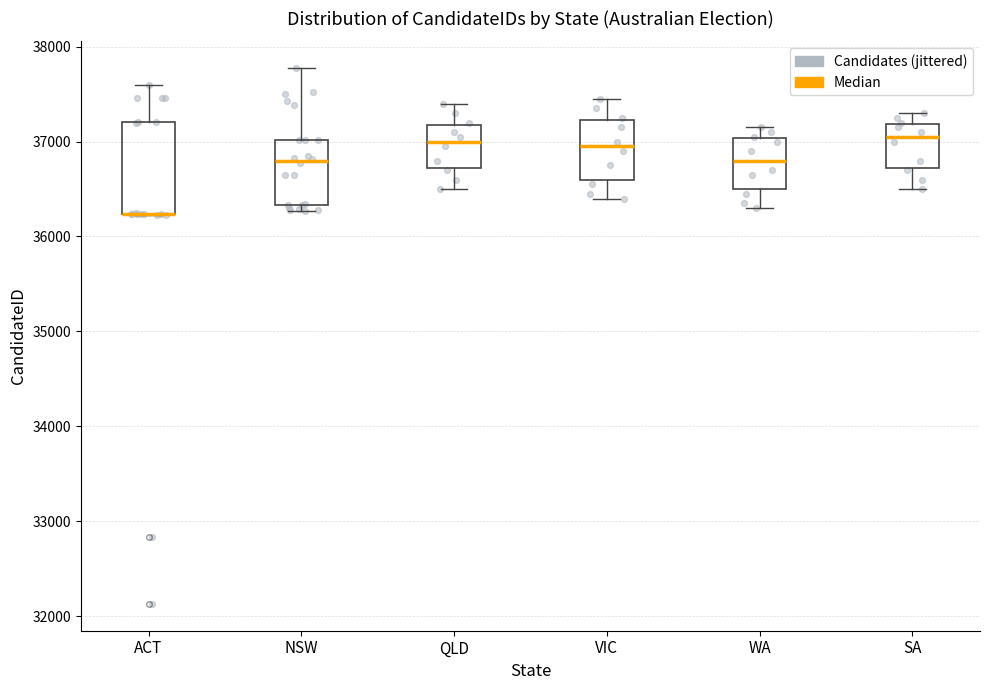

Which box is the tallest, from its lower edge to its upper edge?

ACT